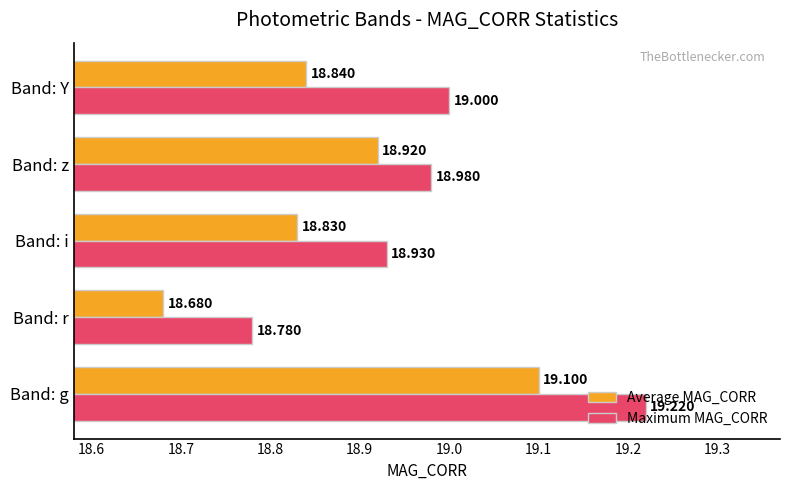

At which label is Maximum MAG_CORR closest to 19?

Band: Y